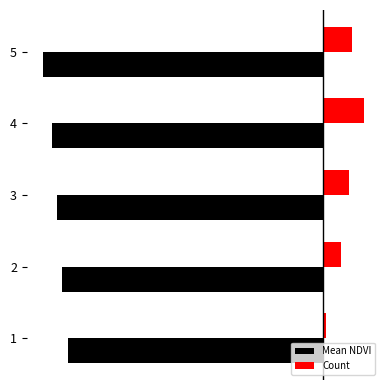

What are all the series names shown in the legend?

Mean NDVI, Count